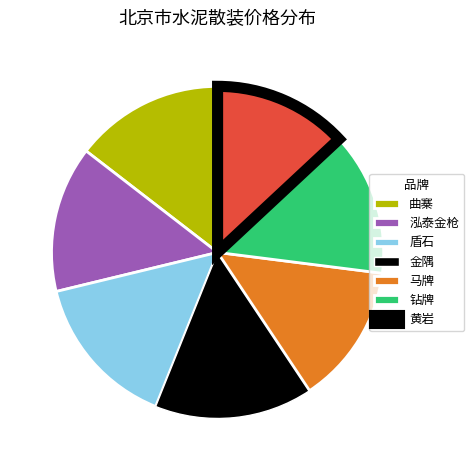

Which category has the smallest portion of the pie?

黄岩